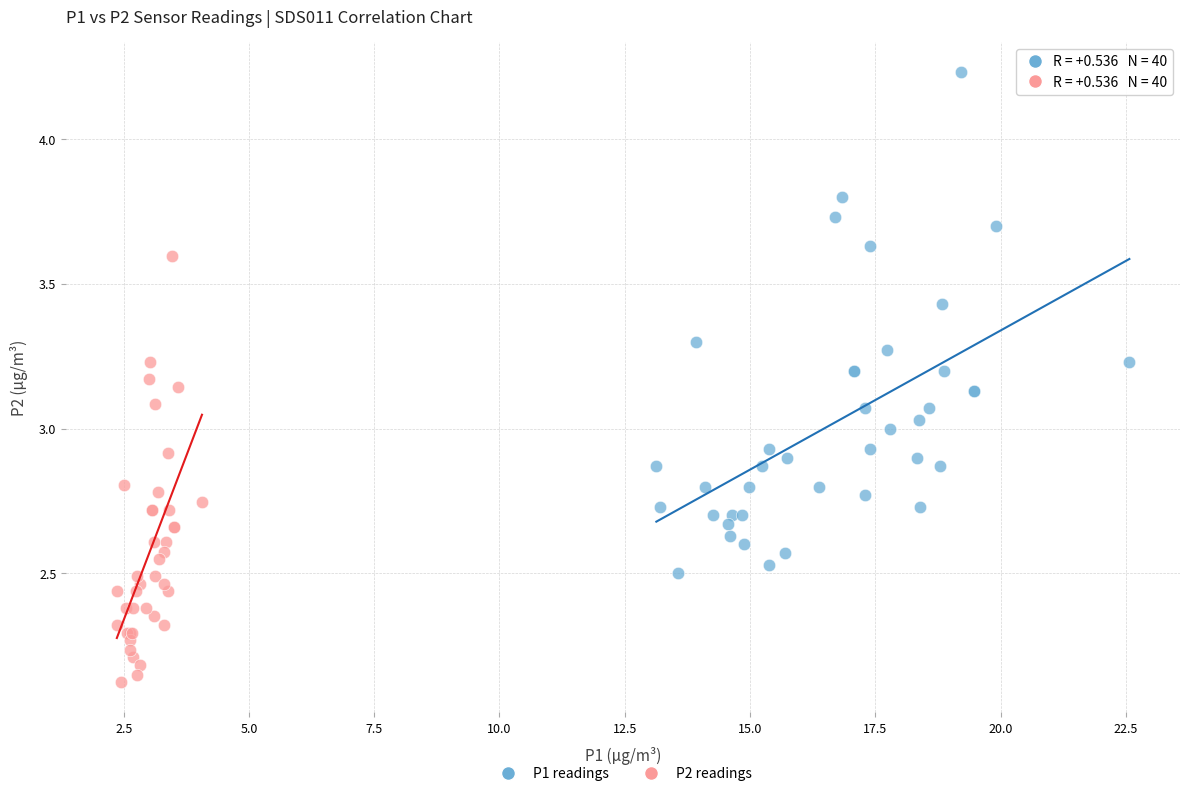

Which series reaches the maximum Y coordinate?

P1 readings